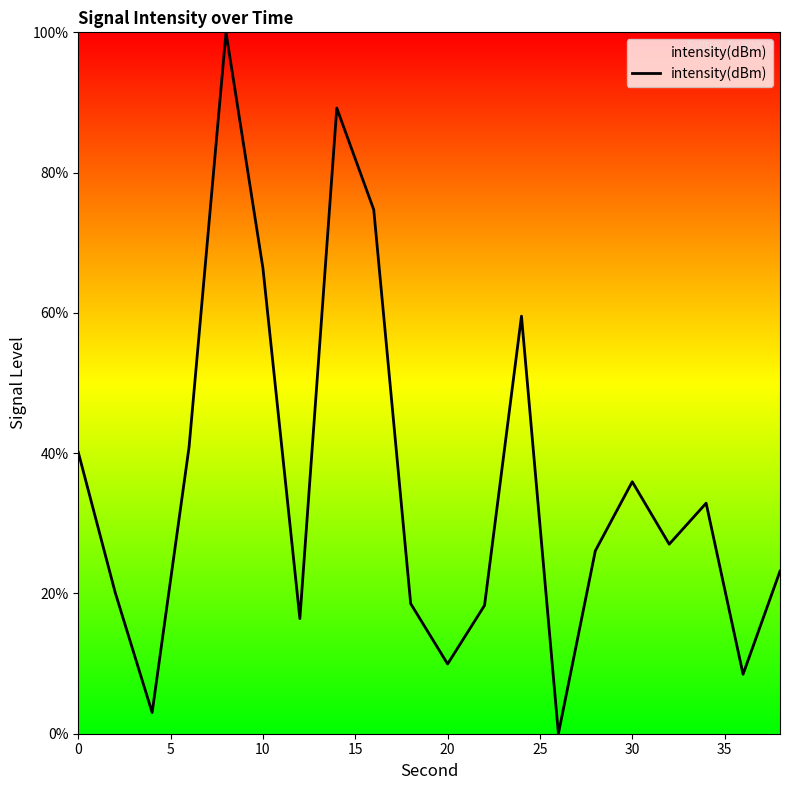

What is the difference between the maximum and minimum values?

100.0